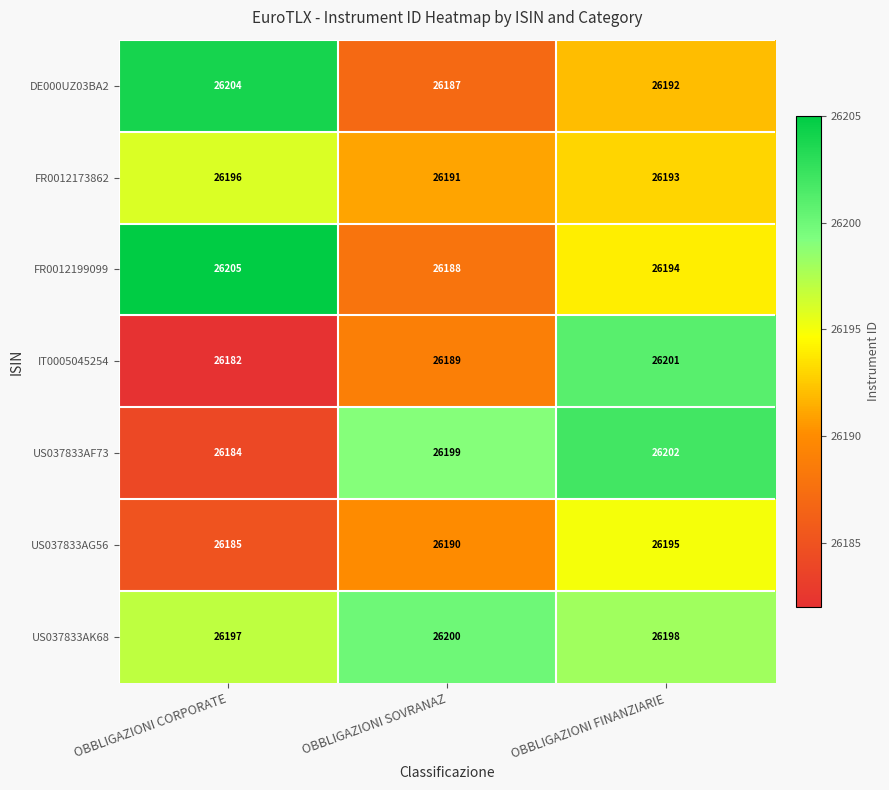

What value does the US037833AG56 series have at OBBLIGAZIONI FINANZIARIE?

26195